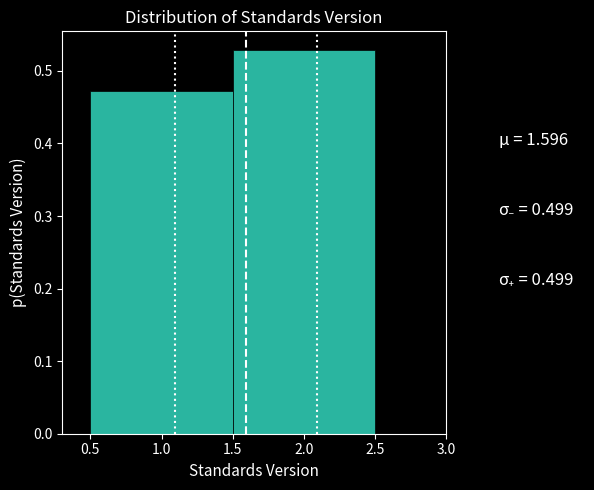

Reading left to right, list every bar in this chart as the range it spans on the x-axis followed by its height. The values are not printed on the chart, so give them approximately, as read against the axis.

0.5 to 1.5: 0.47
1.5 to 2.5: 0.53